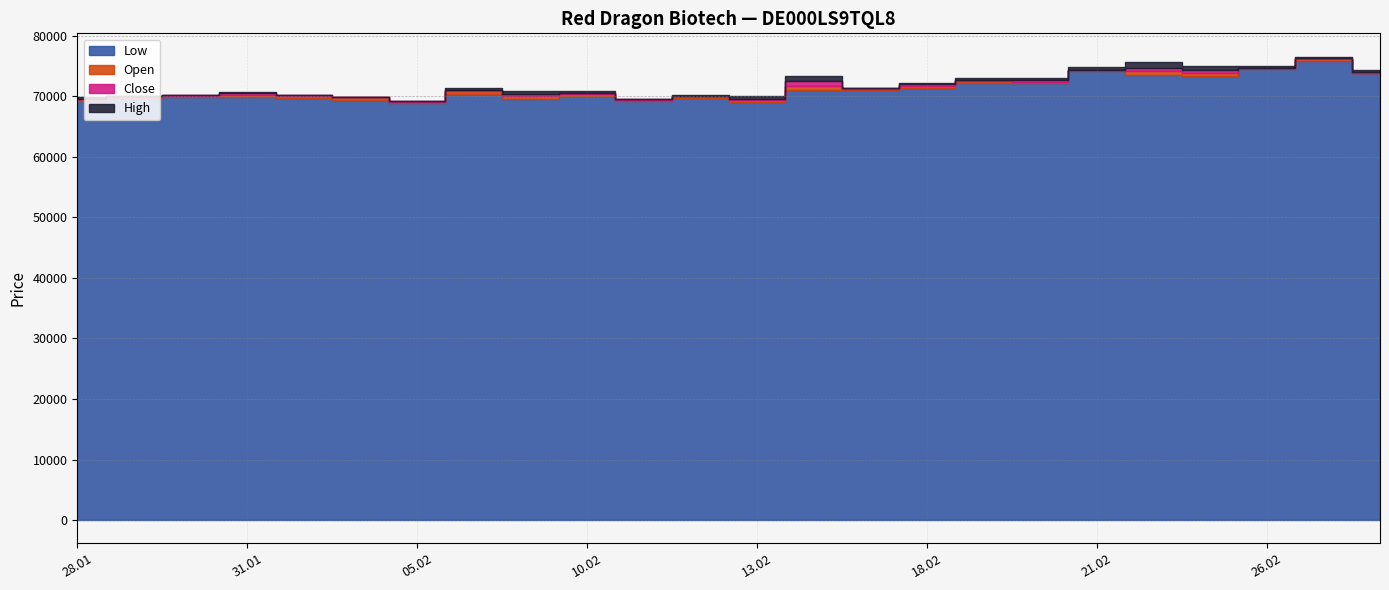

What is the minimum value for Open?

69137